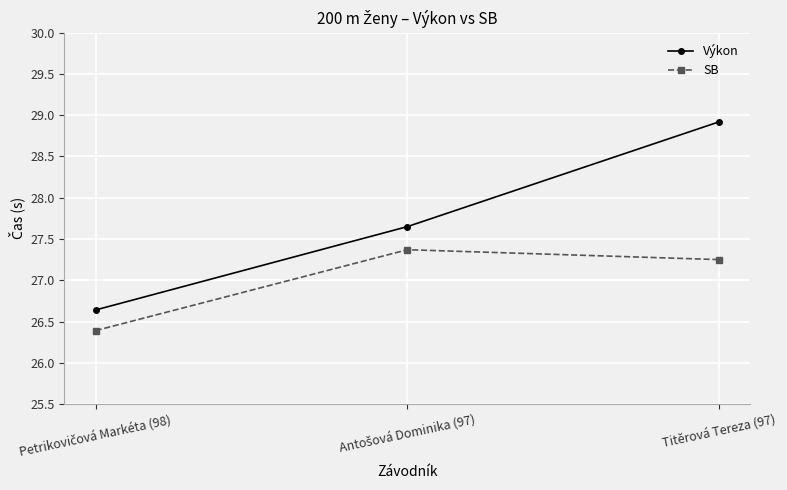

What is the difference between the maximum and minimum values in the SB series?

1.0